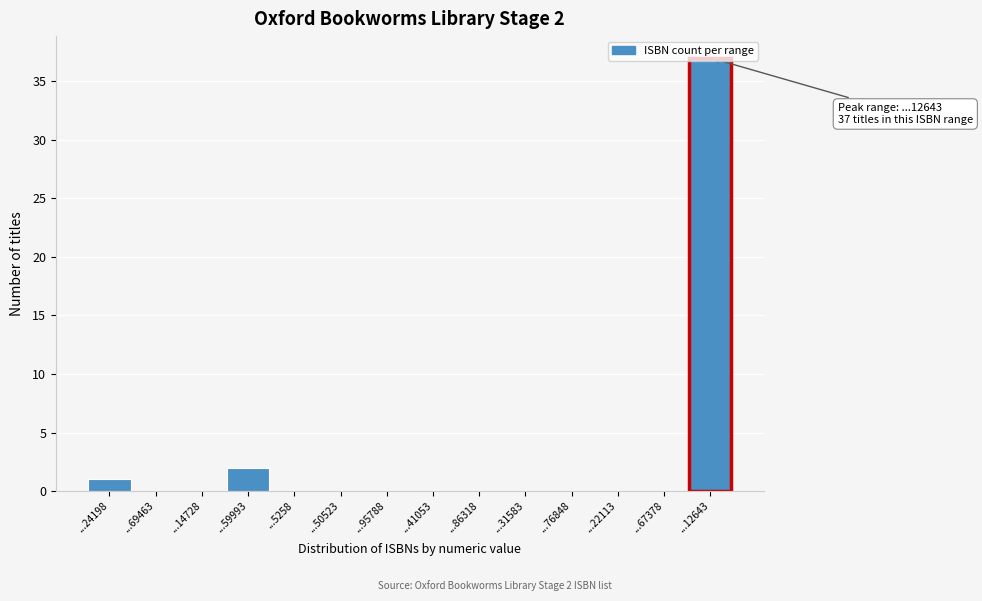

Where is the data nearest to the value 18?

...59993